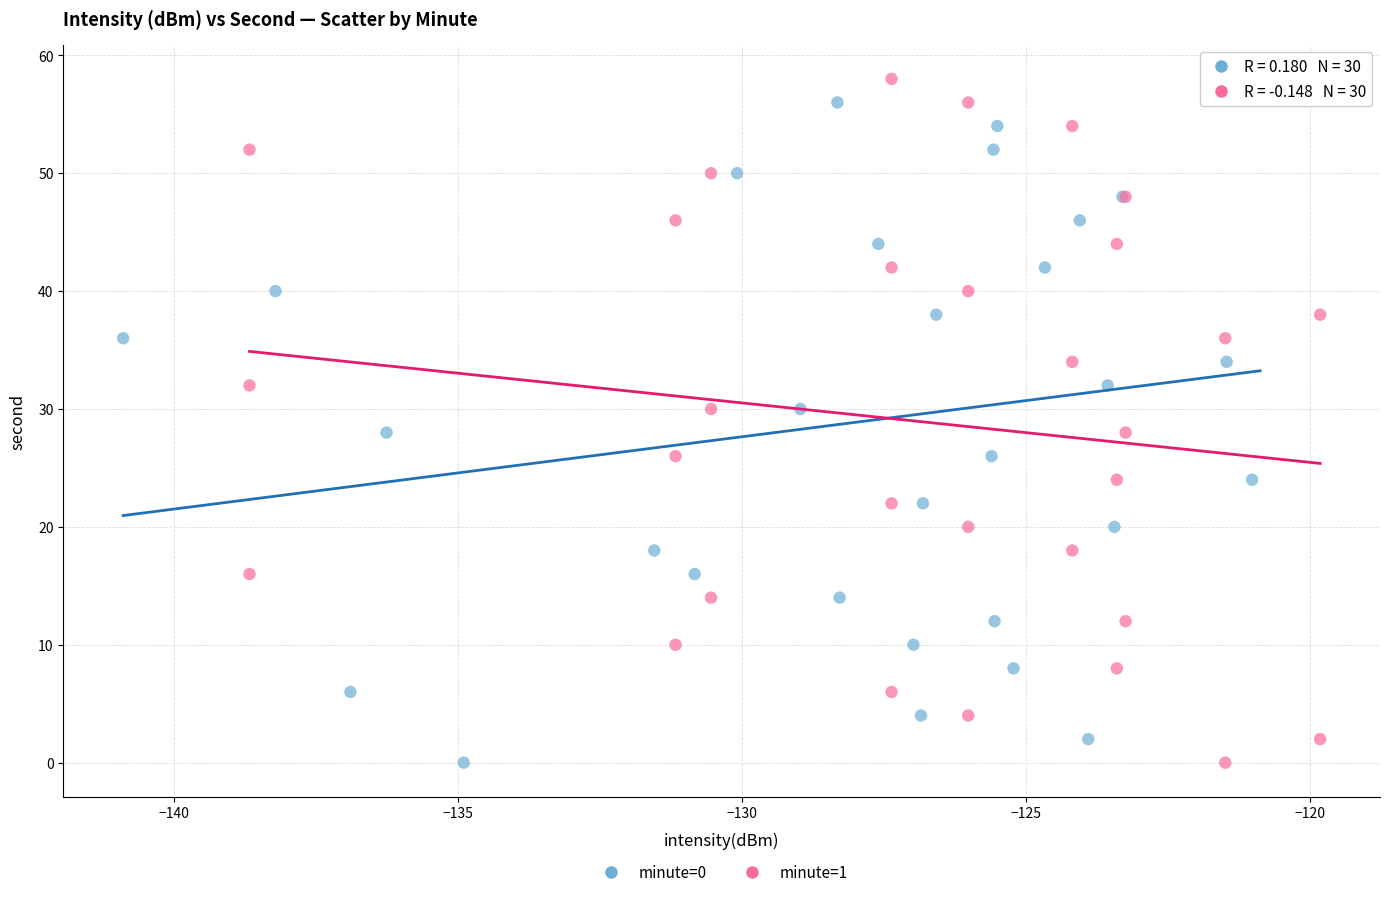

What are all the series names shown in the legend?

minute=0, minute=1